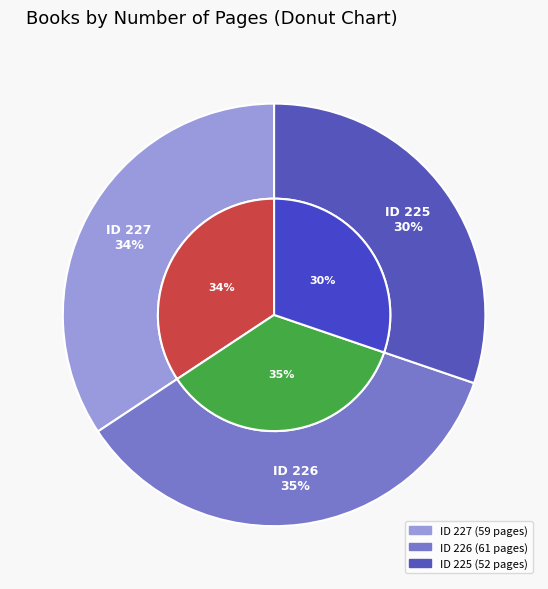

What is the ratio of the value at 226 to the value at 225?

1.2